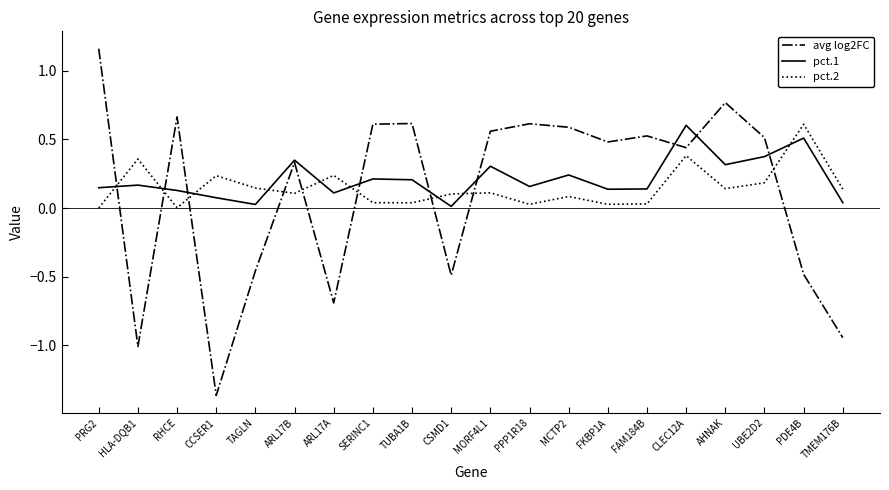

Rank the series by their average value, from lowest to highest.

avg log2FC, pct.2, pct.1